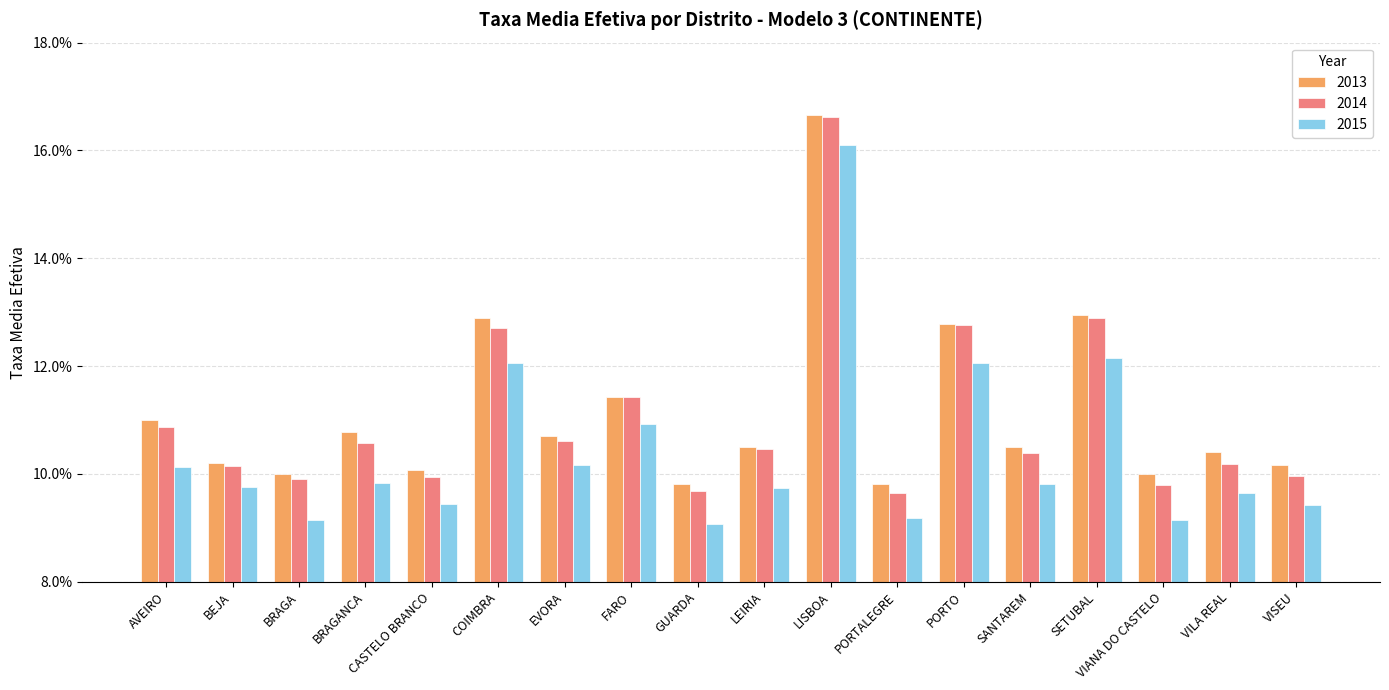

What are all the series names shown in the legend?

2013, 2014, 2015